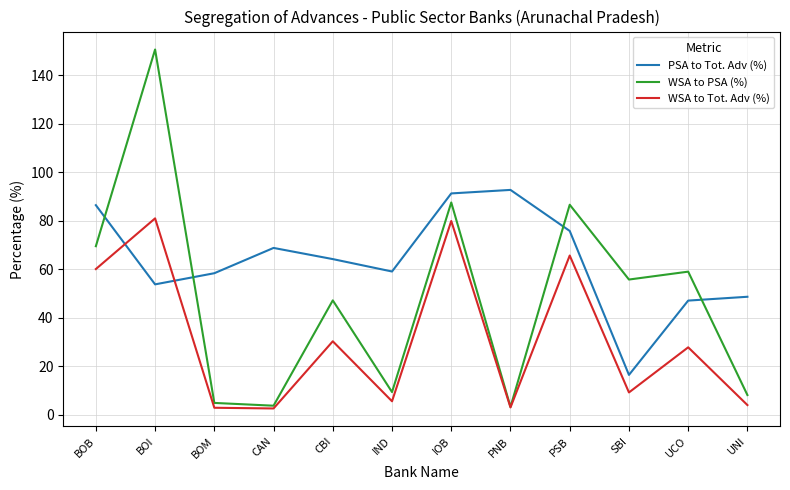

Where is the first local maximum for WSA to PSA (%)?

BOI